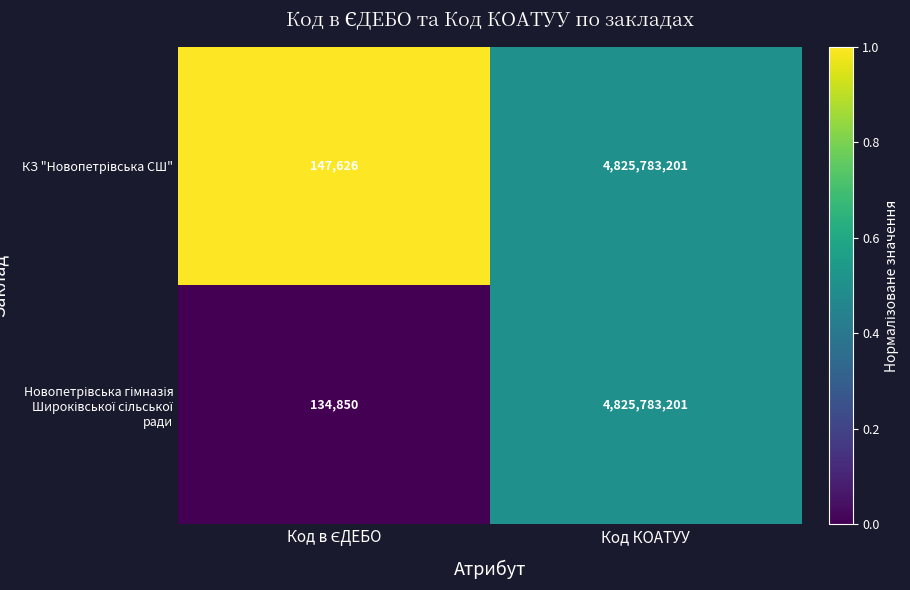

What is the greatest value displayed?

4825783201